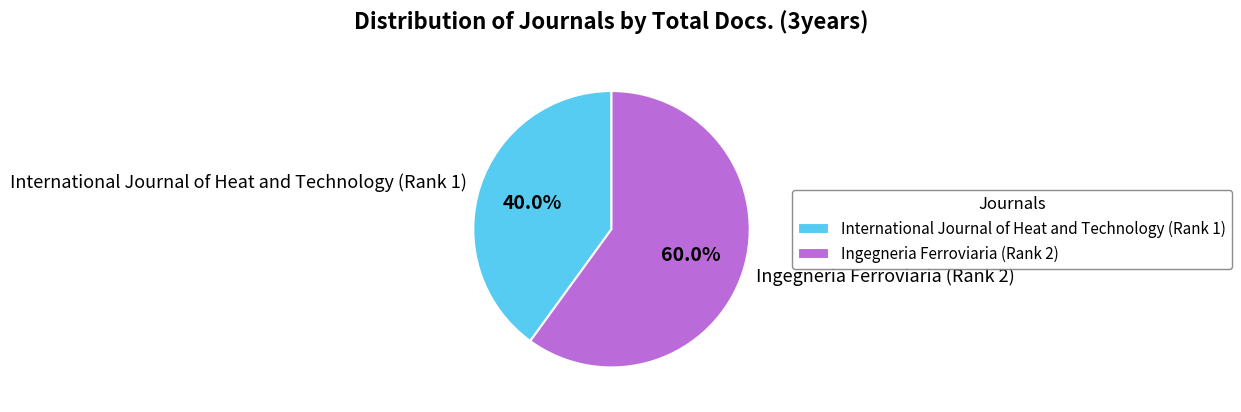

To the nearest percent, what is the combined percentage of Ingegneria Ferroviaria (Rank 2) and International Journal of Heat and Technology (Rank 1)?

100%